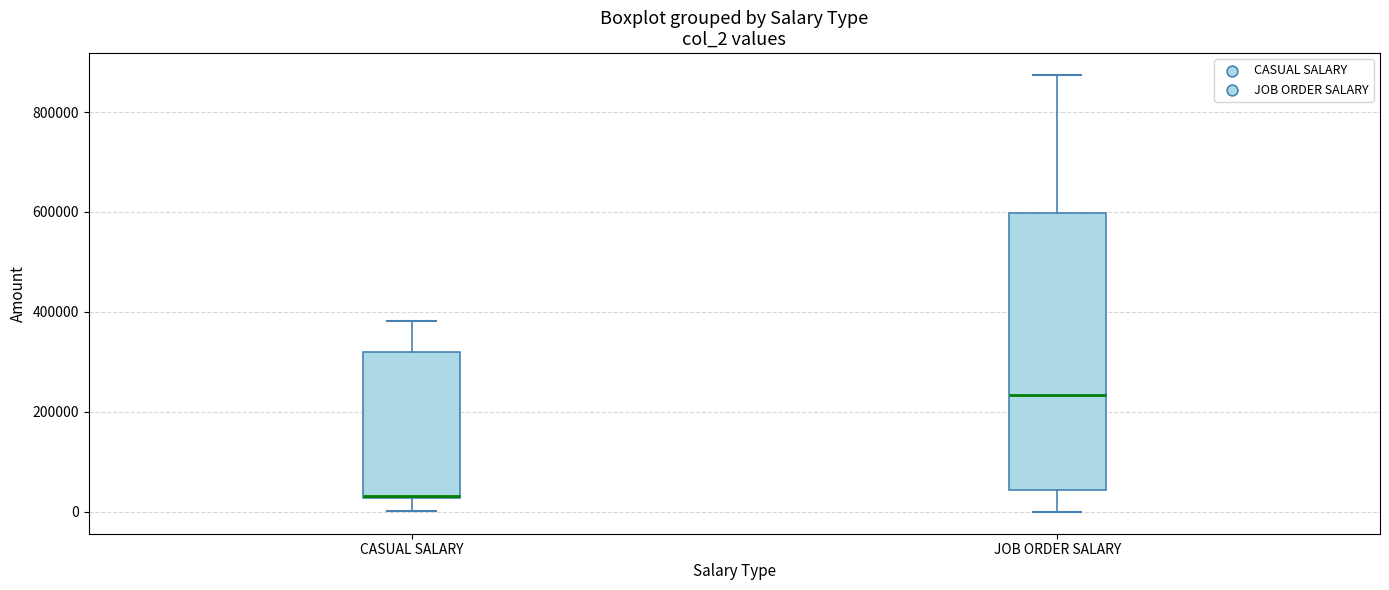

Reading left to right, read every box against the y-axis: the position of its median line, the range the box covers, and the ends of its whiskers. The values are not printed on the chart, so give them approximately, as read against the axis.

CASUAL SALARY: median 40000, box 20000 to 320000, whiskers 0 to 380000
JOB ORDER SALARY: median 240000, box 40000 to 600000, whiskers 0 to 880000